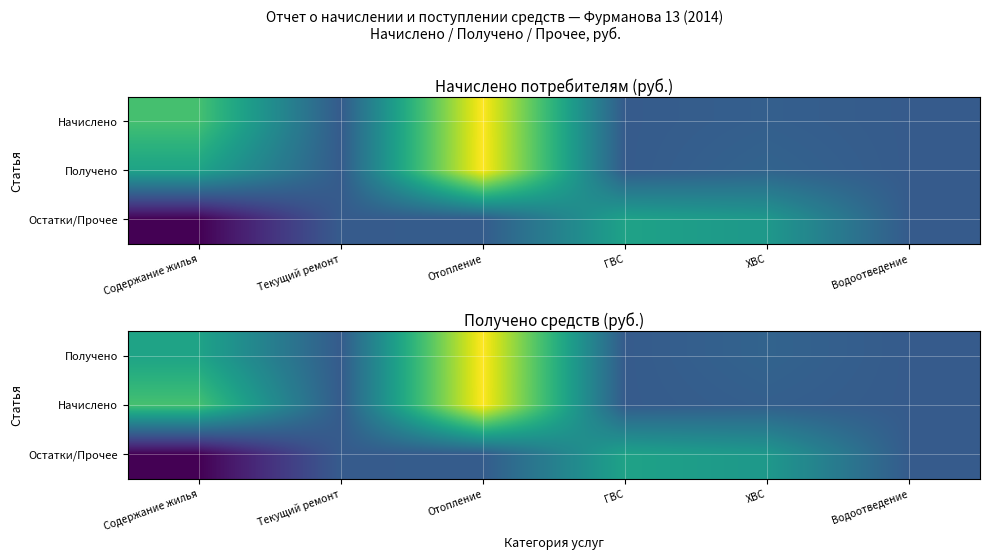

What is the smallest value displayed?

-10330.7